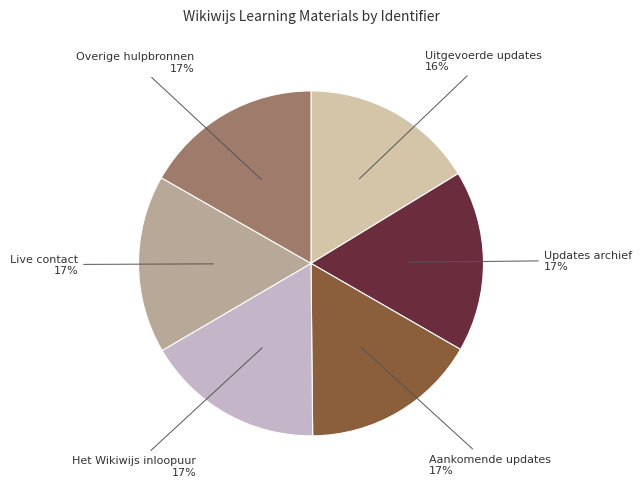

Does Het Wikiwijs inloopuur account for over 50% of the chart?

No